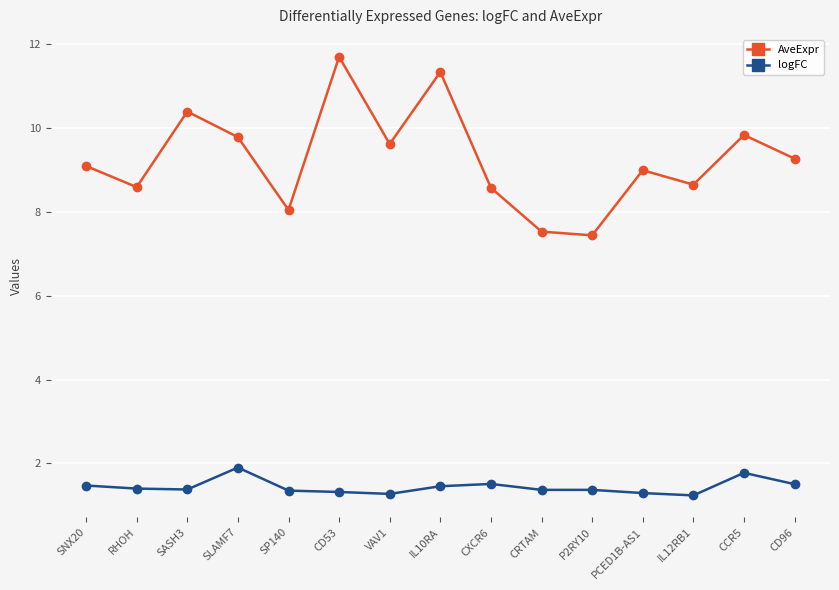

What is the label of the 6th point from the right?

CRTAM